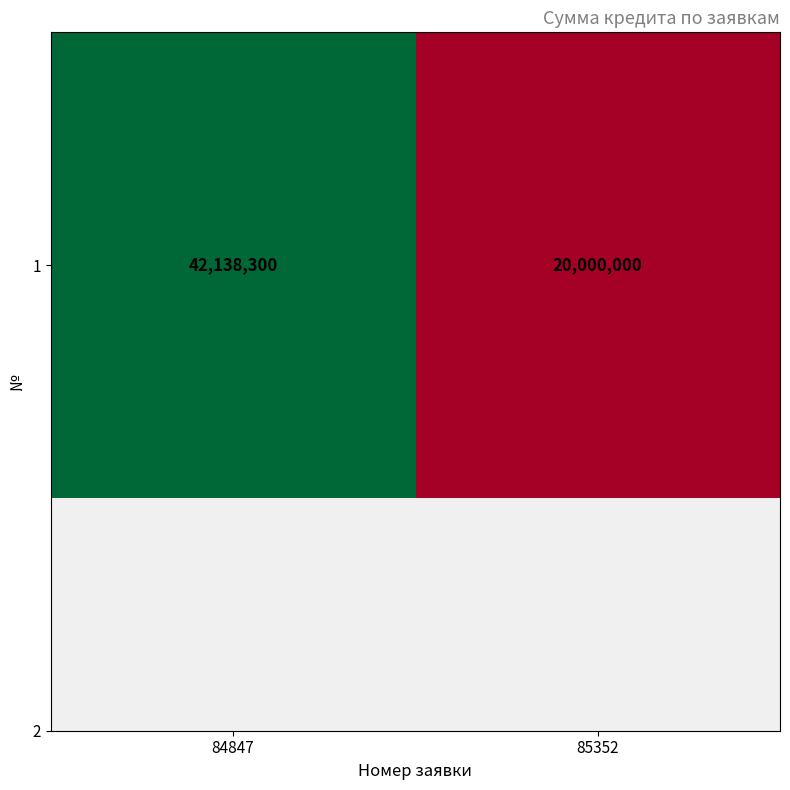

What is the change in value from 84847 to 85352?

-22138300